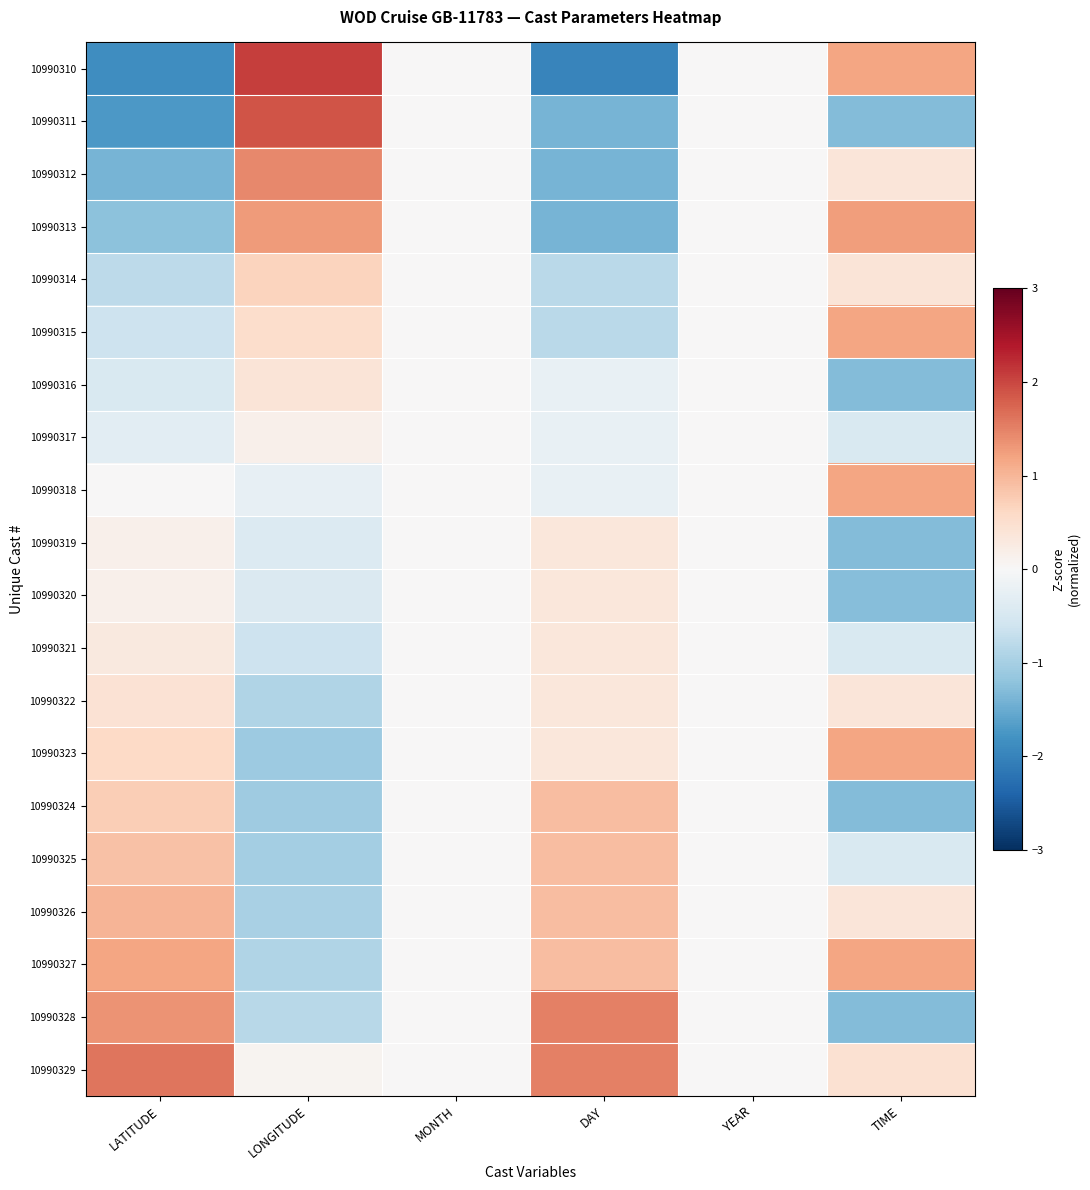

At which category does the chart reach its minimum across all series?

DAY